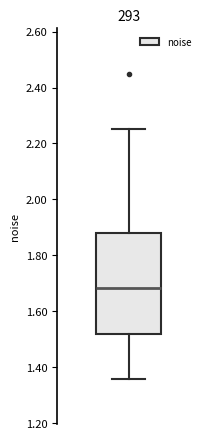

Transcribe this box plot: give where the median line is, the range the box spans, and where the two whiskers end, as read against the y-axis. The values are not printed on the chart, so give them approximately, as read against the axis.

median 1.68, box 1.52 to 1.88, whiskers 1.36 to 2.26